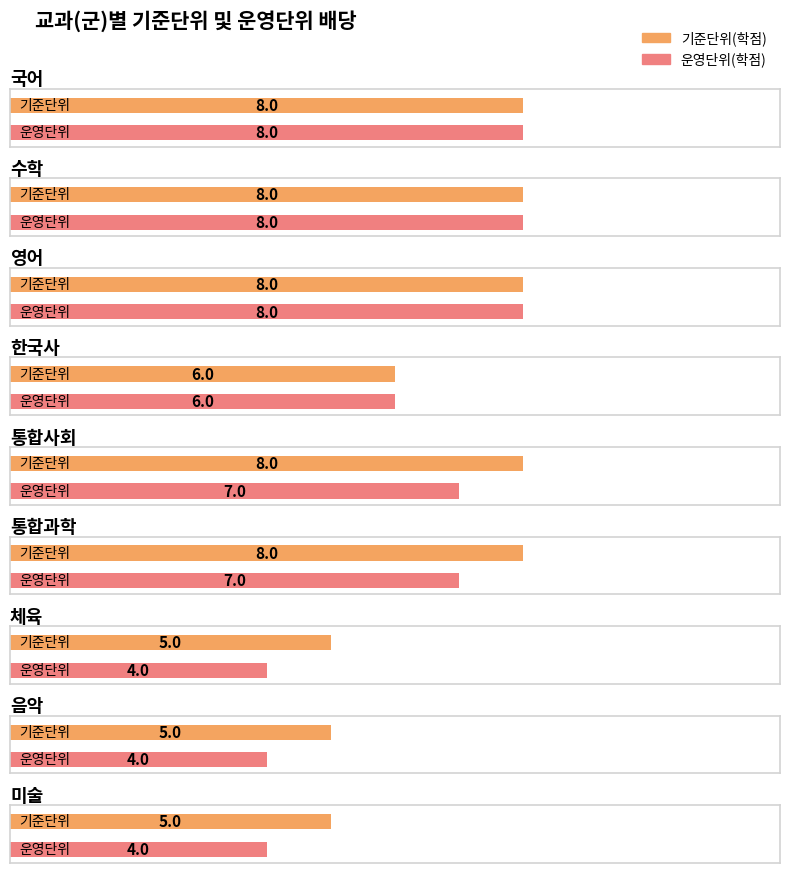

Does the chart contain any negative values?

No